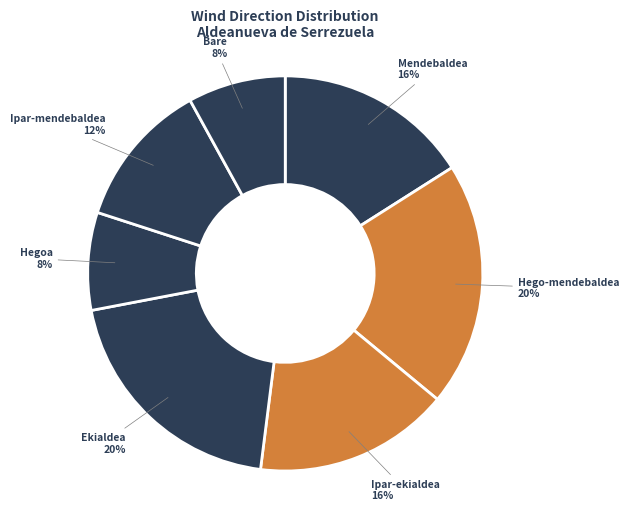

How many segments does this pie chart have?

7